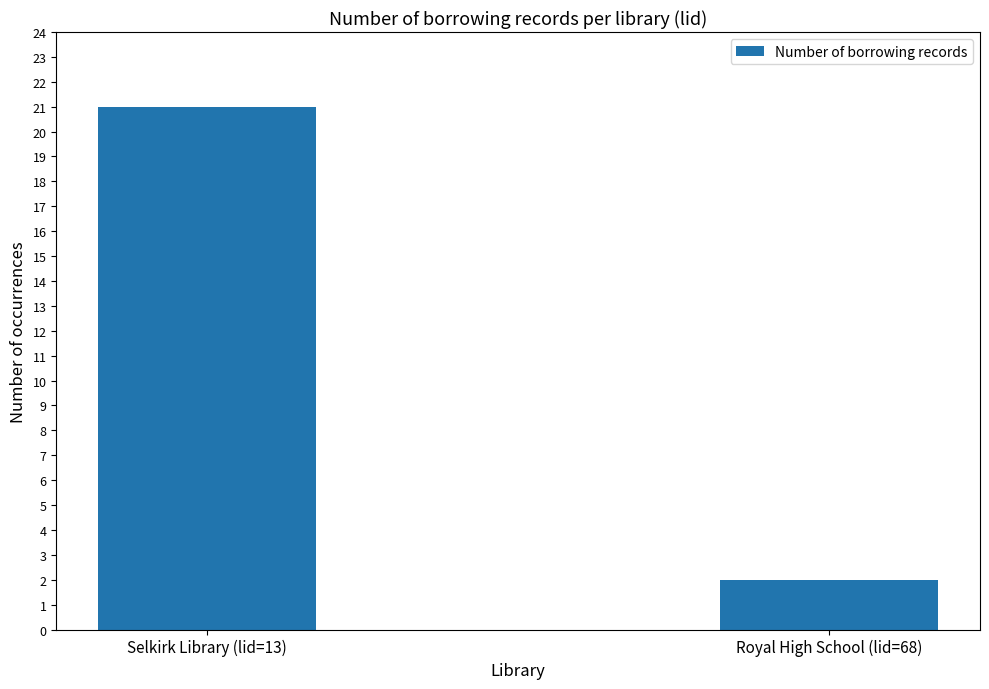

The chart shows a value of 8 at Selkirk Library (lid=13). True or false?

False